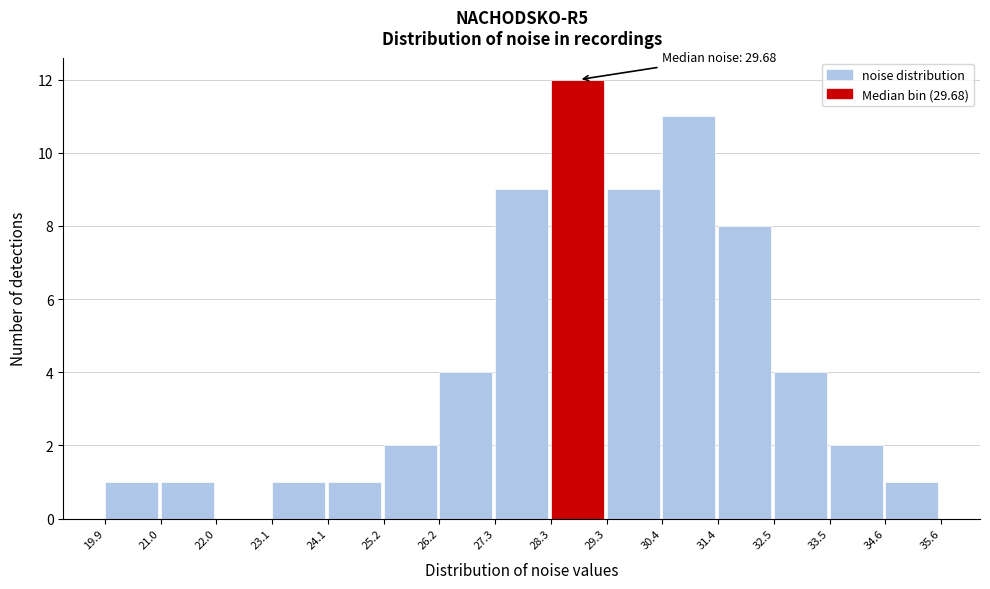

Which range on the x-axis has the tallest bar?

28.3 to 29.3